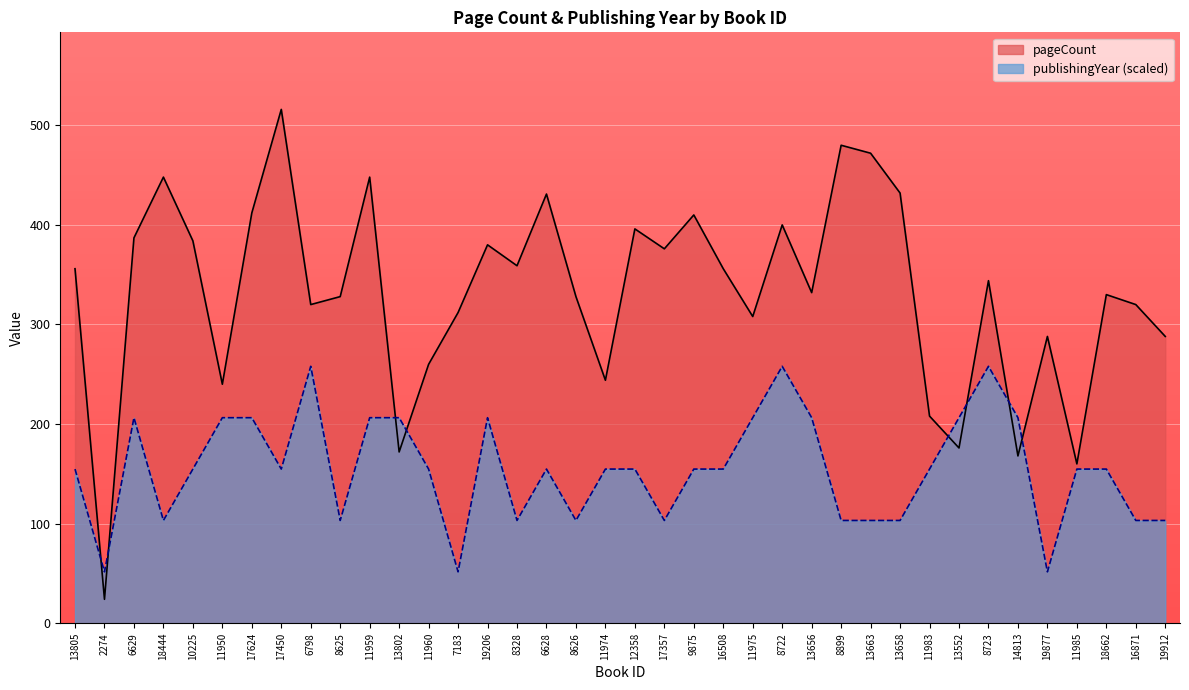

Reading left to right, list all the values displayed in this chart.

pageCount: 356.0	24.0	387.0	448.0	384.0	240.0	412.0	516.0	320.0	328.0	448.0	172.0	260.0	312.0	380.0	359.0	431.0	328.0	244.0	396.0	376.0	410.0	356.0	308.0	400.0	332.0	480.0	472.0	432.0	208.0	176.0	344.0	168.0	288.0	160.0	330.0	320.0	288.0
publishingYear: 154.8	51.6	206.4	103.2	154.8	206.4	206.4	154.8	258.0	103.2	206.4	206.4	154.8	51.6	206.4	103.2	154.8	103.2	154.8	154.8	103.2	154.8	154.8	206.4	258.0	206.4	103.2	103.2	103.2	154.8	206.4	258.0	206.4	51.6	154.8	154.8	103.2	103.2